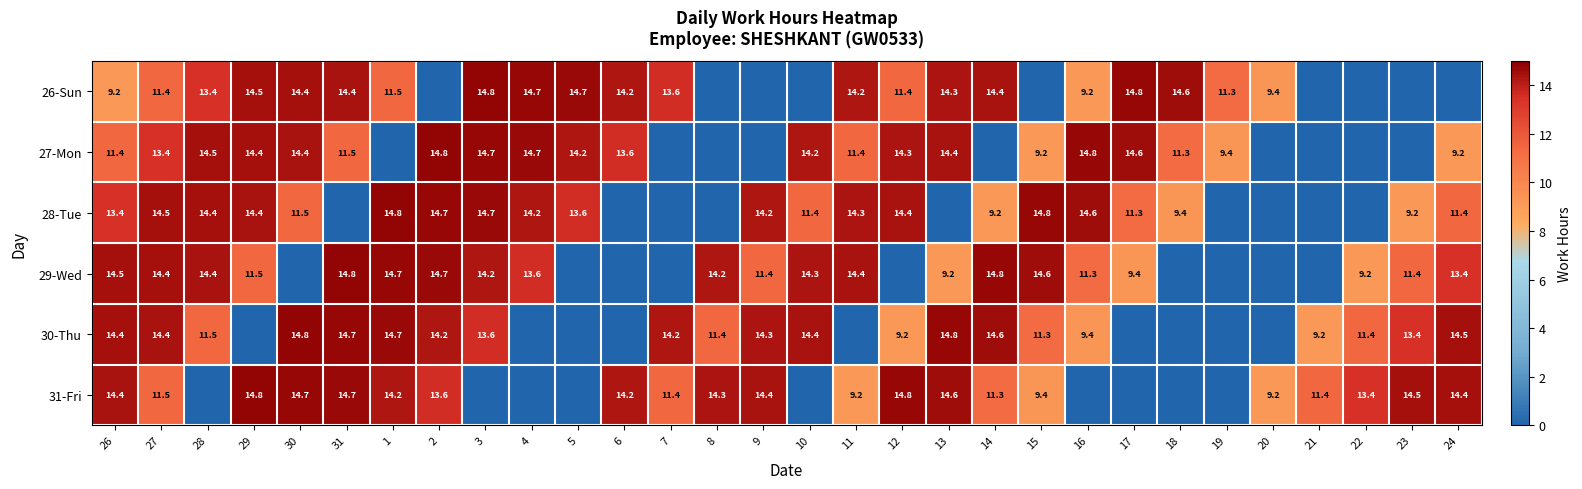

What is the difference between the 29-Wed values at 14 and 28?

0.4